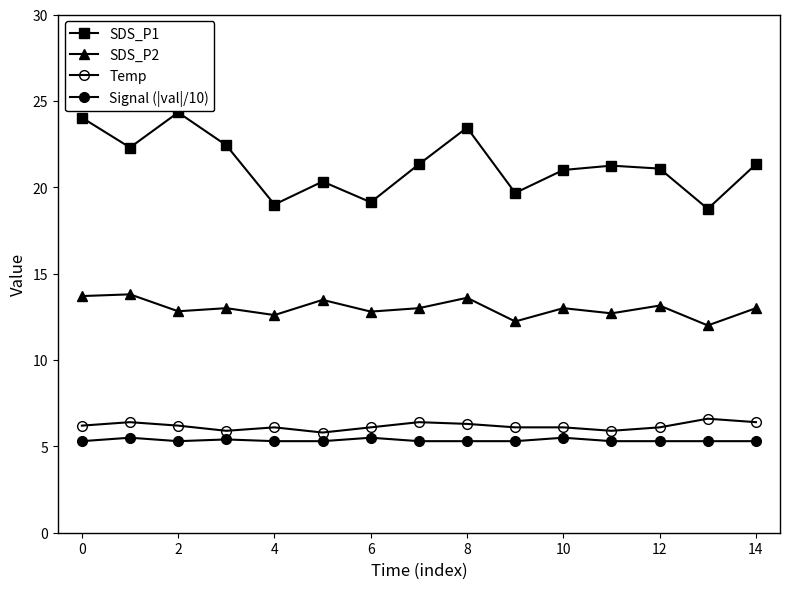

How many lines are shown in the chart?

4